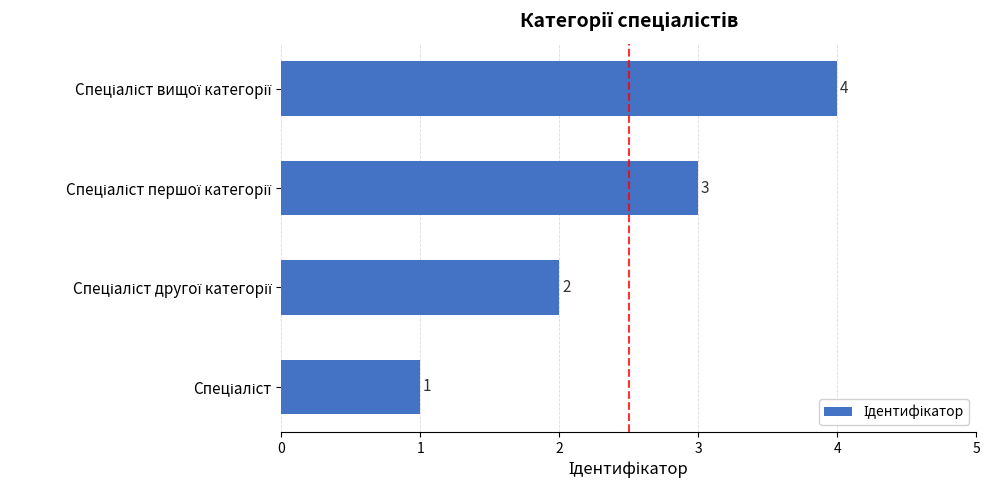

How many values are below 3?

2